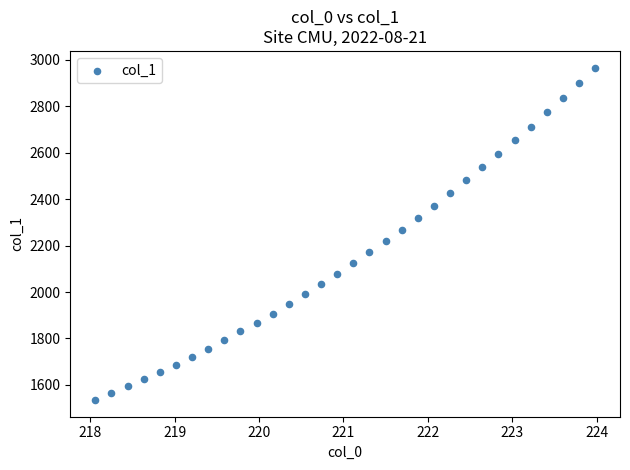

What is the range of Y values (max minus min)?

1433.0